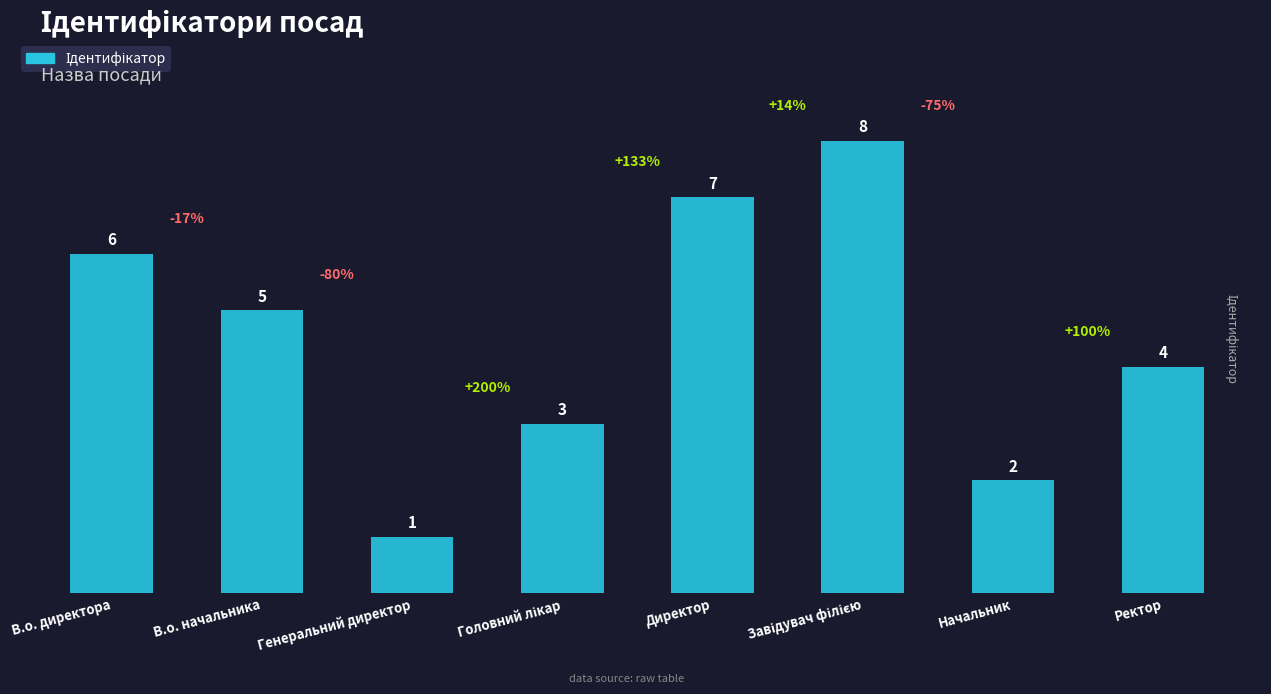

What is the sum of the values at Генеральний директор and Ректор?

5